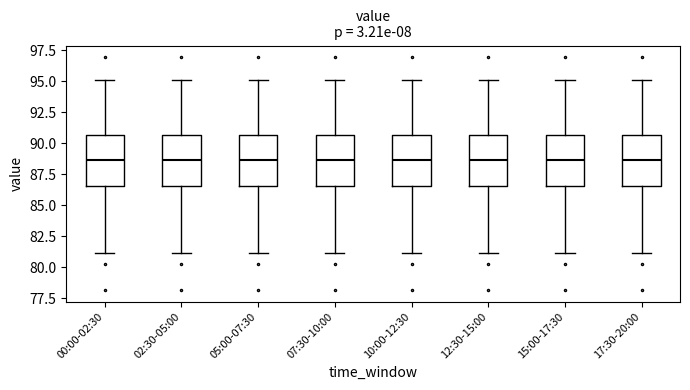

Reading left to right, read every box against the y-axis: the position of its median line, the range the box covers, and the ends of its whiskers. The values are not printed on the chart, so give them approximately, as read against the axis.

00:00-02:30: median 88.5, box 86.5 to 90.5, whiskers 81.0 to 95.0
02:30-05:00: median 88.5, box 86.5 to 90.5, whiskers 81.0 to 95.0
05:00-07:30: median 88.5, box 86.5 to 90.5, whiskers 81.0 to 95.0
07:30-10:00: median 88.5, box 86.5 to 90.5, whiskers 81.0 to 95.0
10:00-12:30: median 88.5, box 86.5 to 90.5, whiskers 81.0 to 95.0
12:30-15:00: median 88.5, box 86.5 to 90.5, whiskers 81.0 to 95.0
15:00-17:30: median 88.5, box 86.5 to 90.5, whiskers 81.0 to 95.0
17:30-20:00: median 88.5, box 86.5 to 90.5, whiskers 81.0 to 95.0